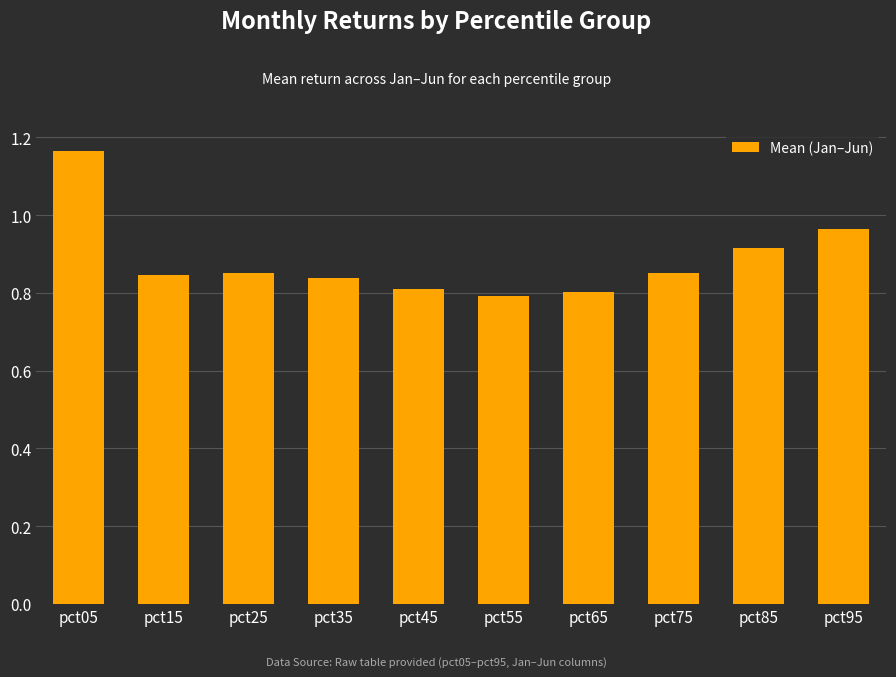

The value at pct15 is 0.8. True or false?

True